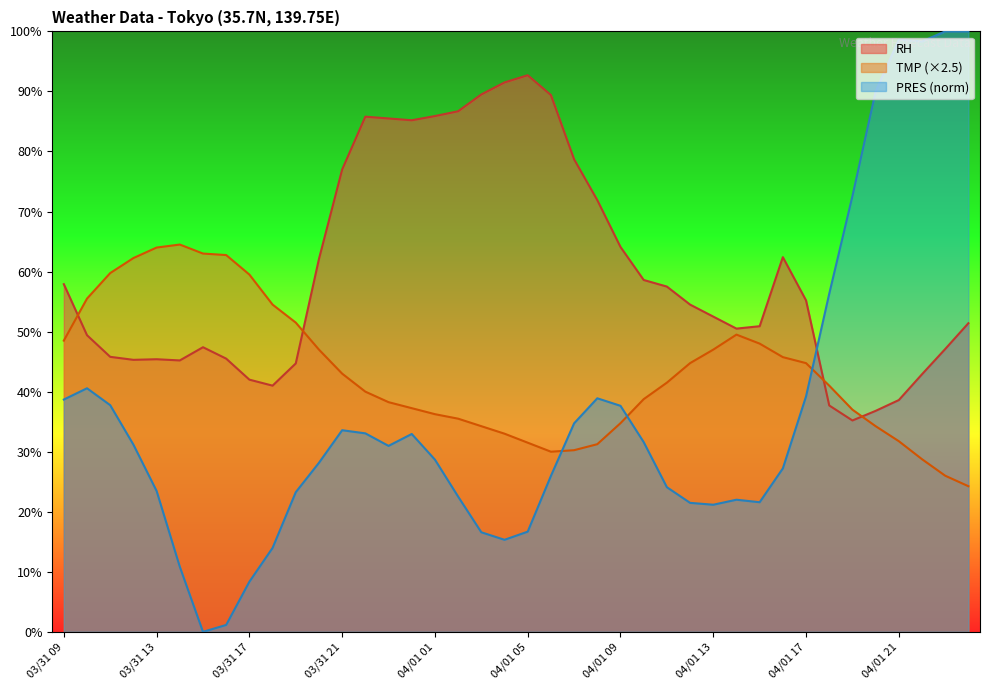

True or false: TMP has a value of 44.8 at 04/01 17.

True